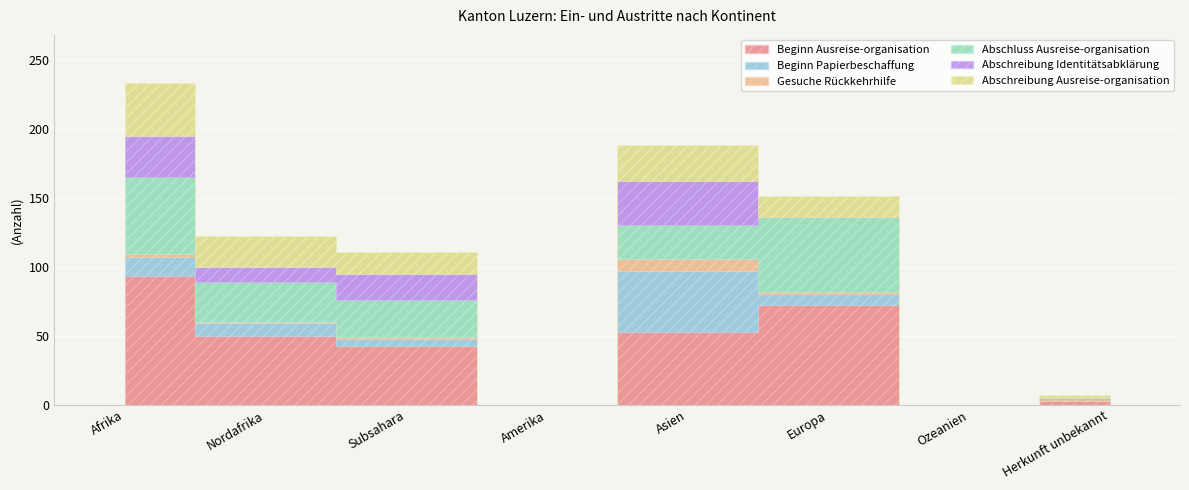

How many data points in Beginn Papierbeschaffung are less than 8?

4